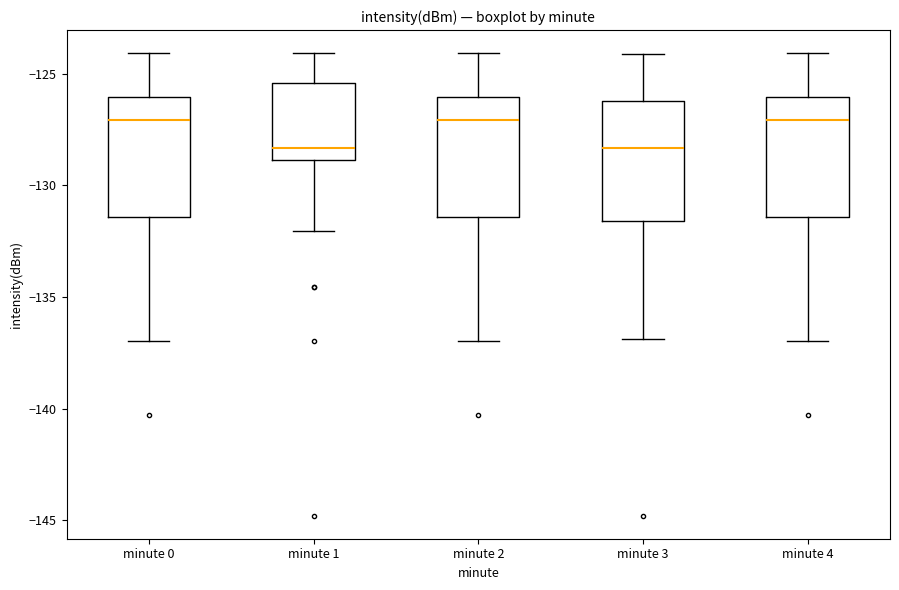

Where does the median line of the box for minute 4 sit on the y-axis? The values are not printed on the chart, so give them approximately, as read against the axis.

-127.0